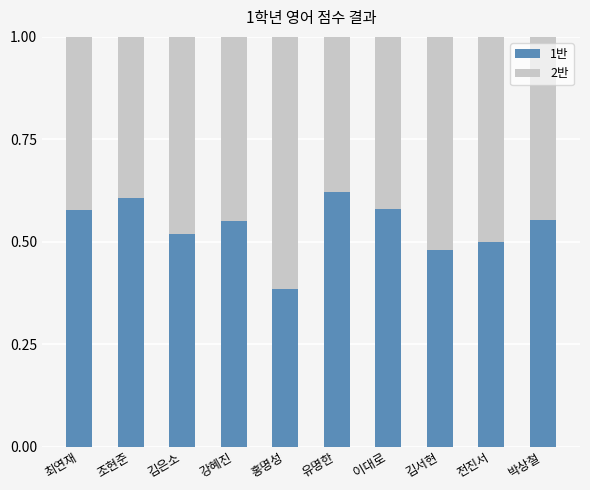

Count the 1반 values in the range 0 to 1.

10